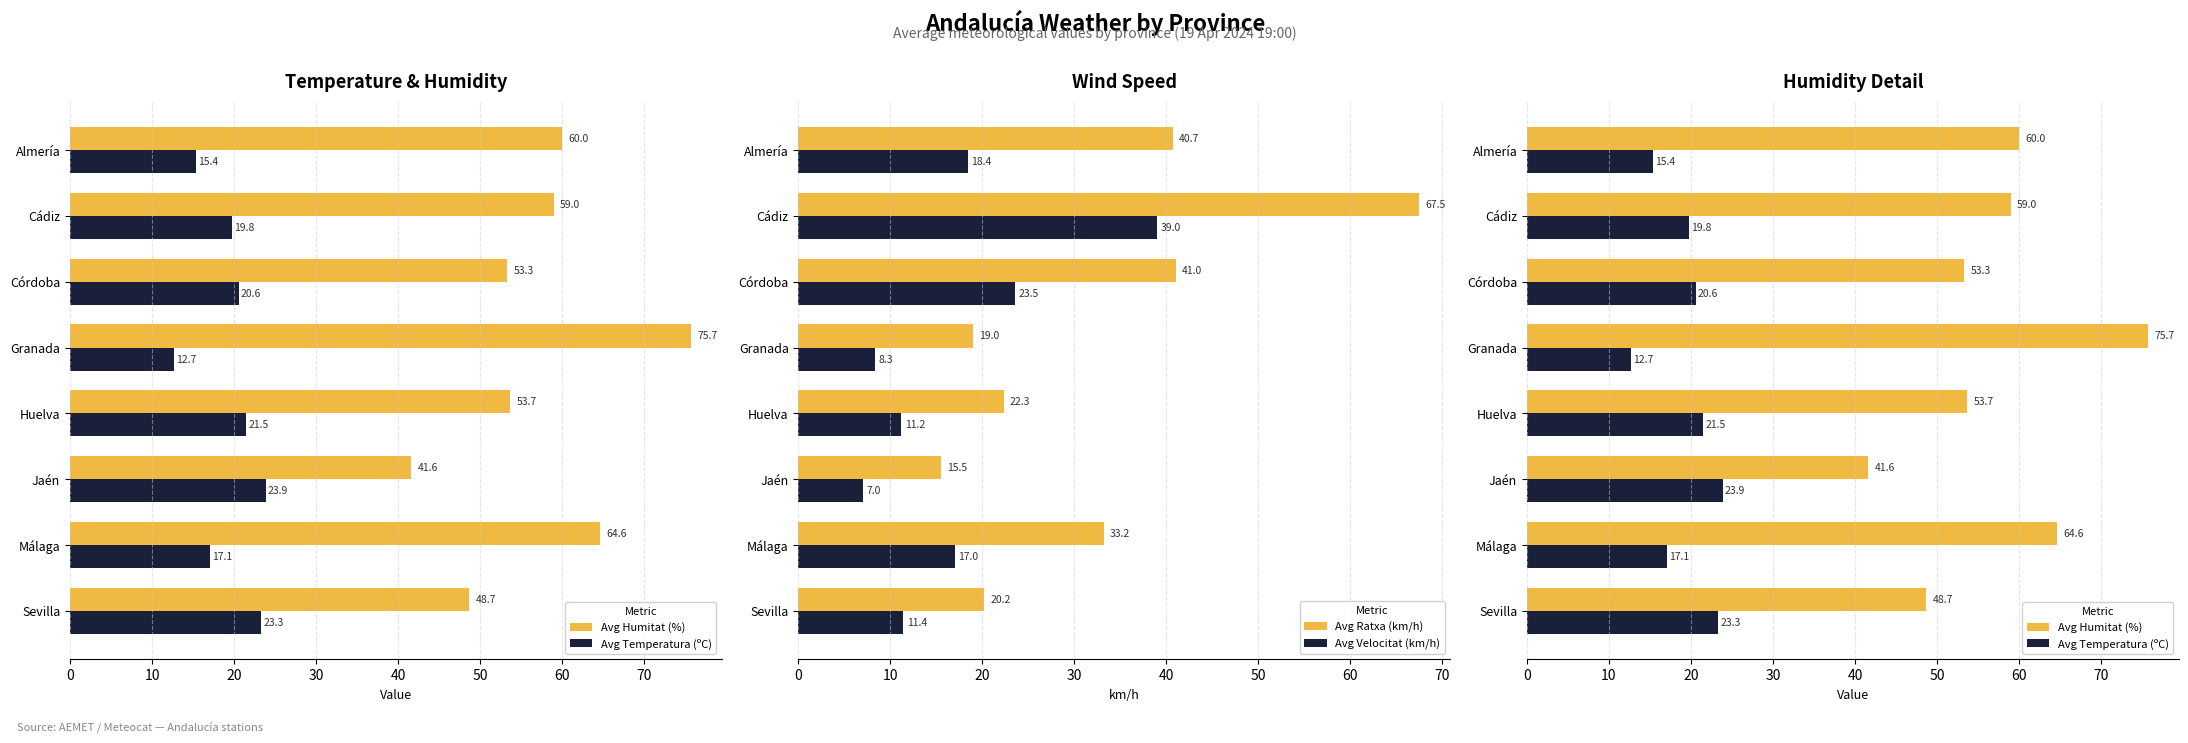

What is the average value of the Avg Velocitat (km/h) series?

17.0